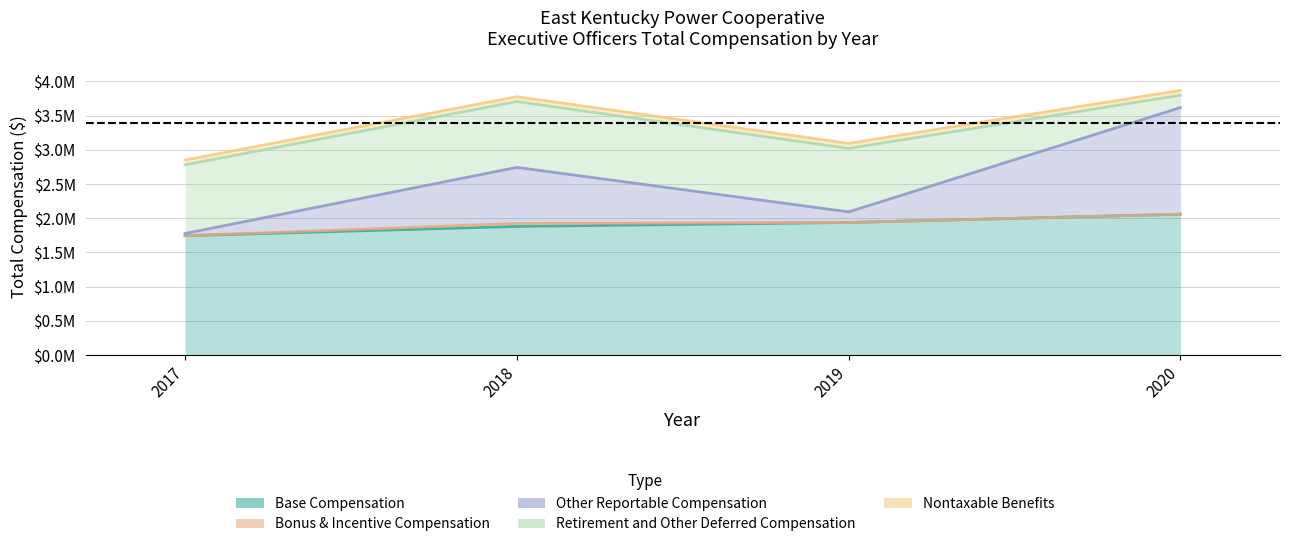

Reading right to left, transcribe all the data shown in this chart.

Base Compensation: 2057937	1937543	1879852	1744223
Bonus & Incentive Compensation: 0	0	42997	0
Other Reportable Compensation: 1558783	154620	819637	32526
Retirement and Other Deferred Compensation: 180900	927421	962006	1003767
Nontaxable Benefits: 70221	73677	71016	69843